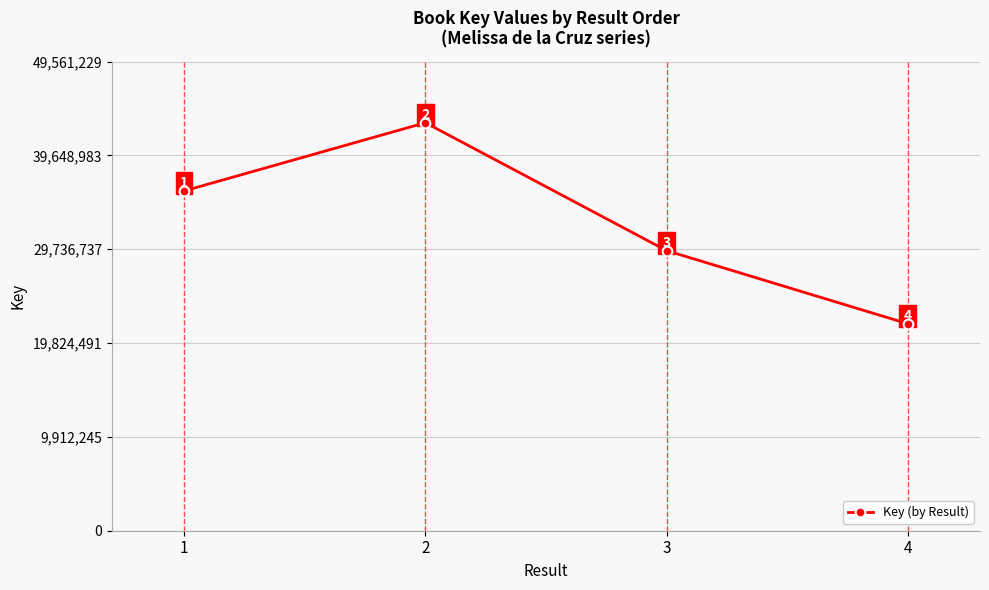

How many values are below 35894464?

2